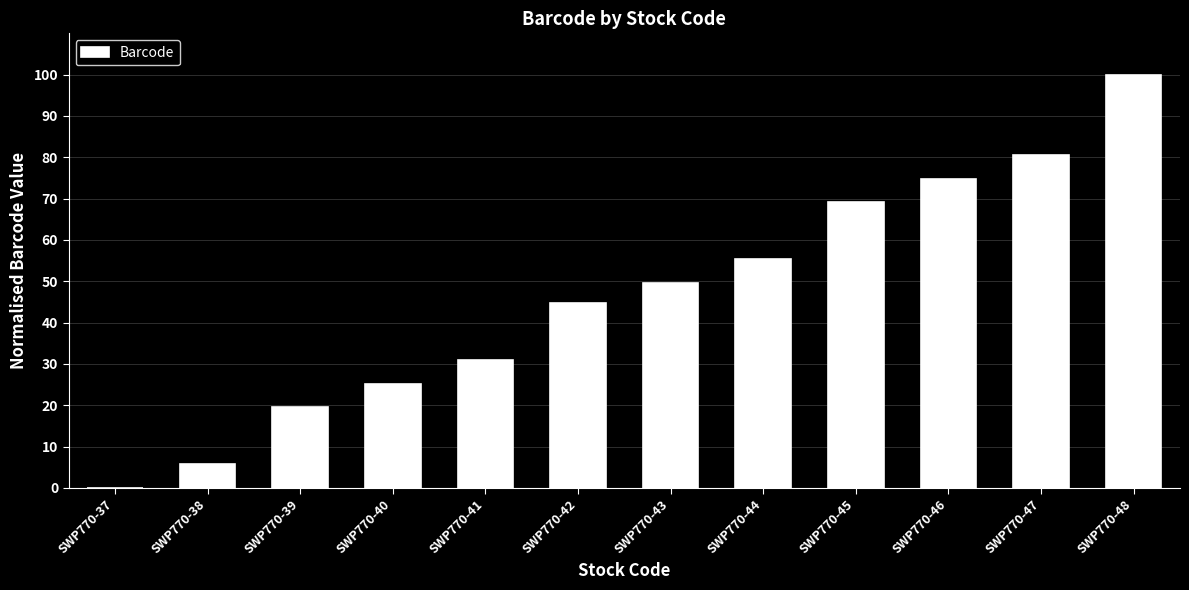

How many series are shown in this chart?

1